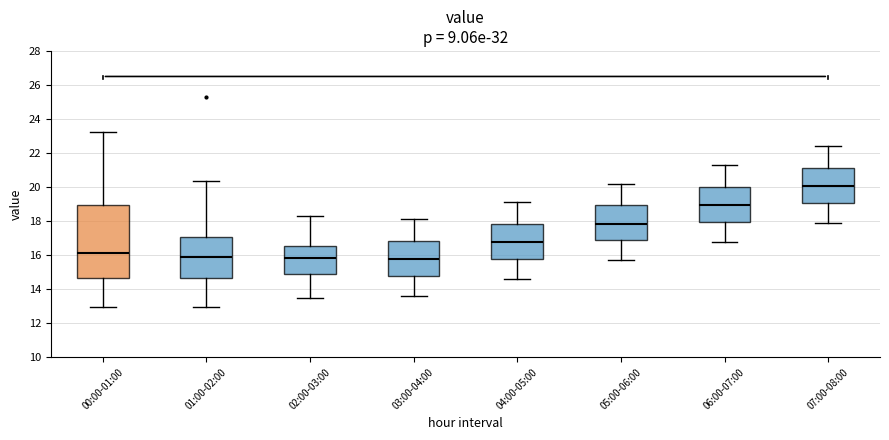

Reading left to right, read every box against the y-axis: the position of its median line, the range the box covers, and the ends of its whiskers. The values are not printed on the chart, so give them approximately, as read against the axis.

00:00-01:00: median 16.2, box 14.6 to 19.0, whiskers 13.0 to 23.2
01:00-02:00: median 16.0, box 14.6 to 17.0, whiskers 13.0 to 20.4
02:00-03:00: median 15.8, box 14.8 to 16.6, whiskers 13.6 to 18.4
03:00-04:00: median 15.8, box 14.8 to 16.8, whiskers 13.6 to 18.2
04:00-05:00: median 16.8, box 15.8 to 17.8, whiskers 14.6 to 19.2
05:00-06:00: median 17.8, box 16.8 to 19.0, whiskers 15.8 to 20.2
06:00-07:00: median 19.0, box 18.0 to 20.0, whiskers 16.8 to 21.4
07:00-08:00: median 20.0, box 19.0 to 21.2, whiskers 18.0 to 22.4